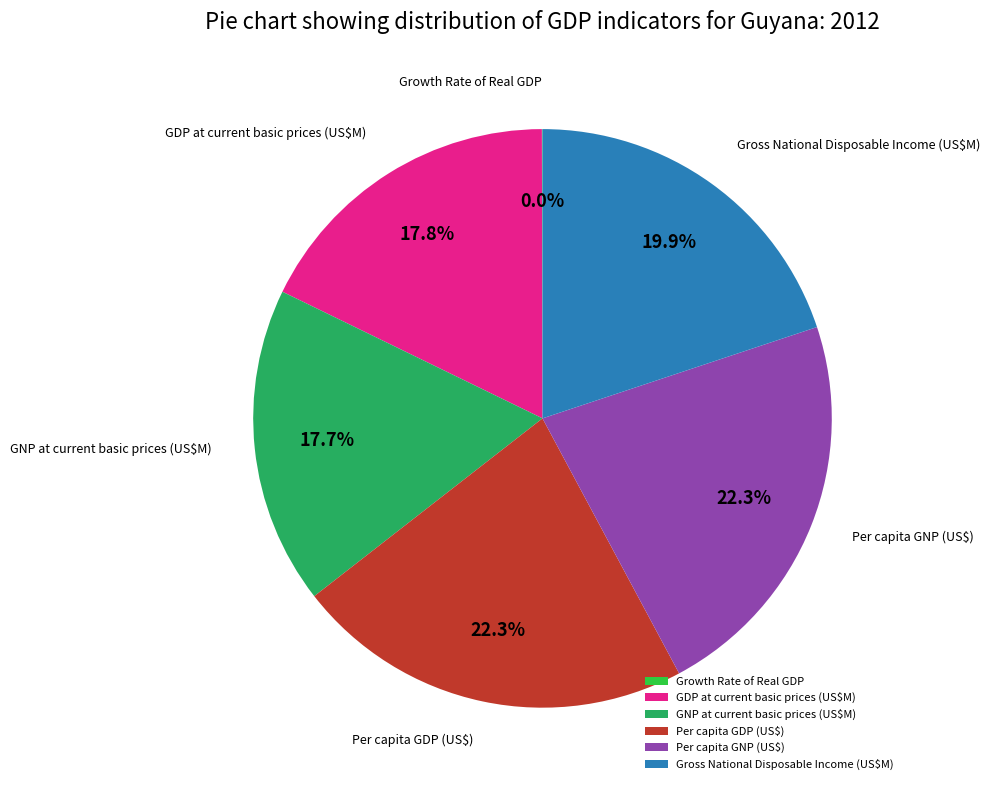

Is it true that Per capita GNP (US$) is 22% of the pie?

True